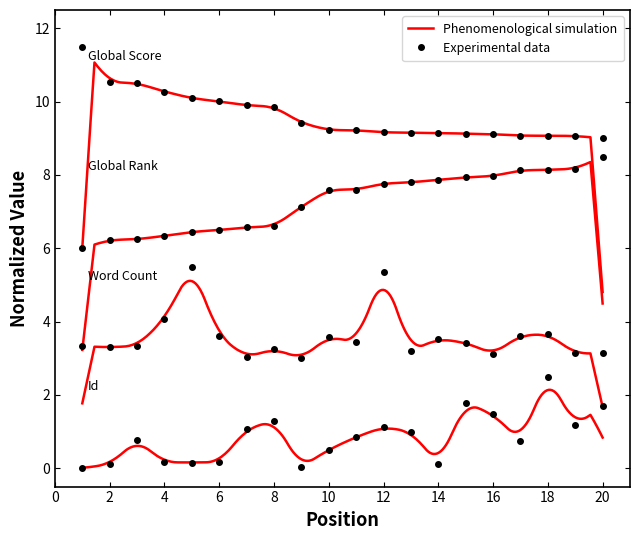

Which series has the largest total across all categories?

Global Score